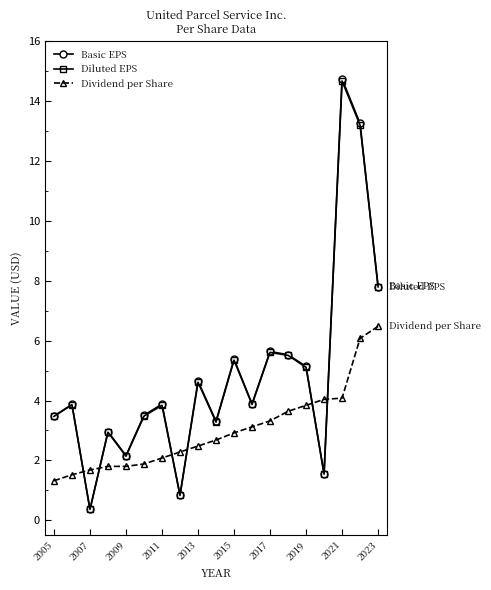

Which series has the widest spread of values?

Basic EPS